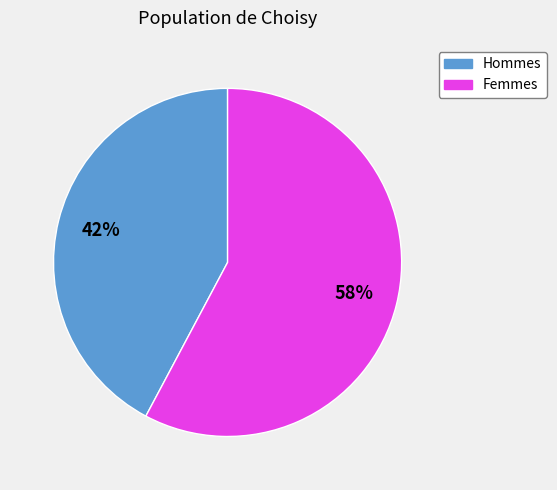

How many slices are in this pie chart?

2